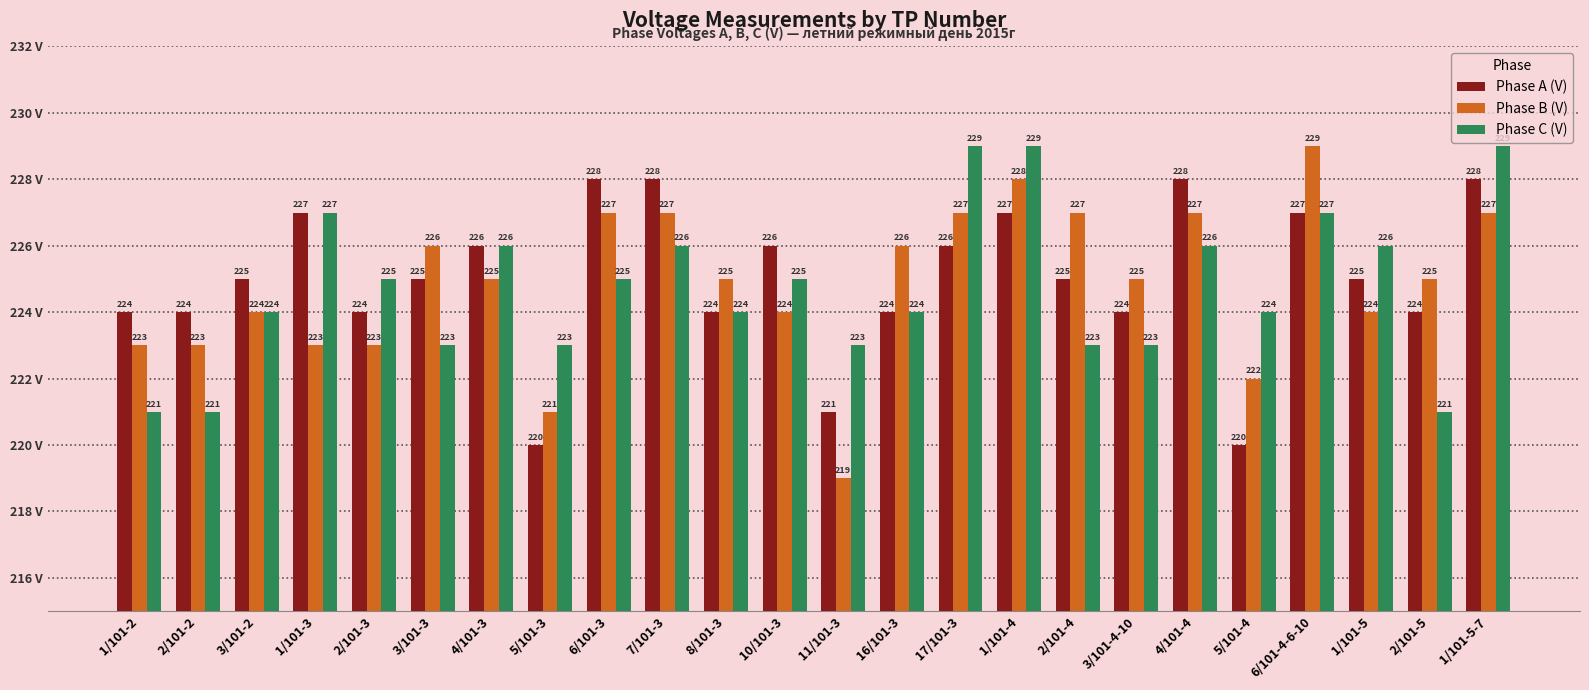

What is the label of the 11th bar from the left?

8/101-3